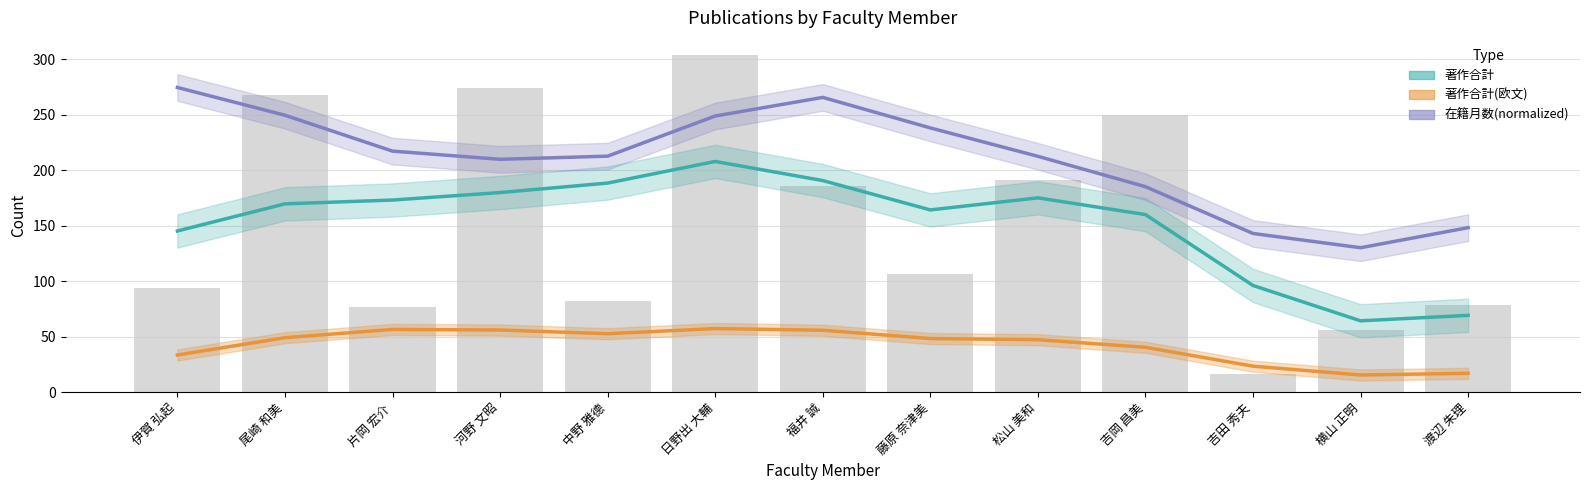

Are the bars grouped side by side (vs. stacked)?

Yes